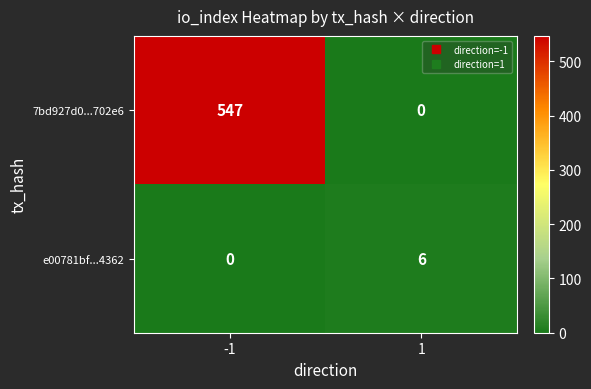

Reading left to right, list all the values displayed in this chart.

7bd927d0...702e6: -1=547	1=0
e00781bf...4362: -1=0	1=6